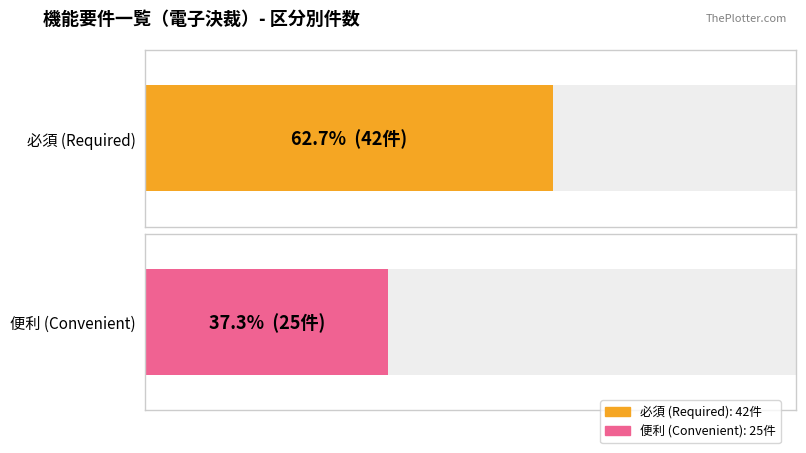

What is the difference between the highest and lowest values at 必須?

17